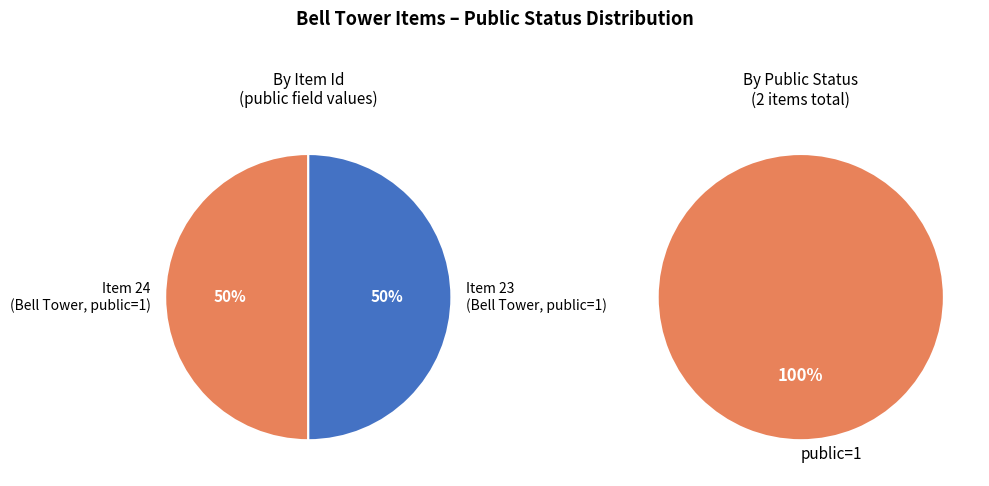

Does Bell Tower Fall/Winter 2010 represent more than half of the total?

No